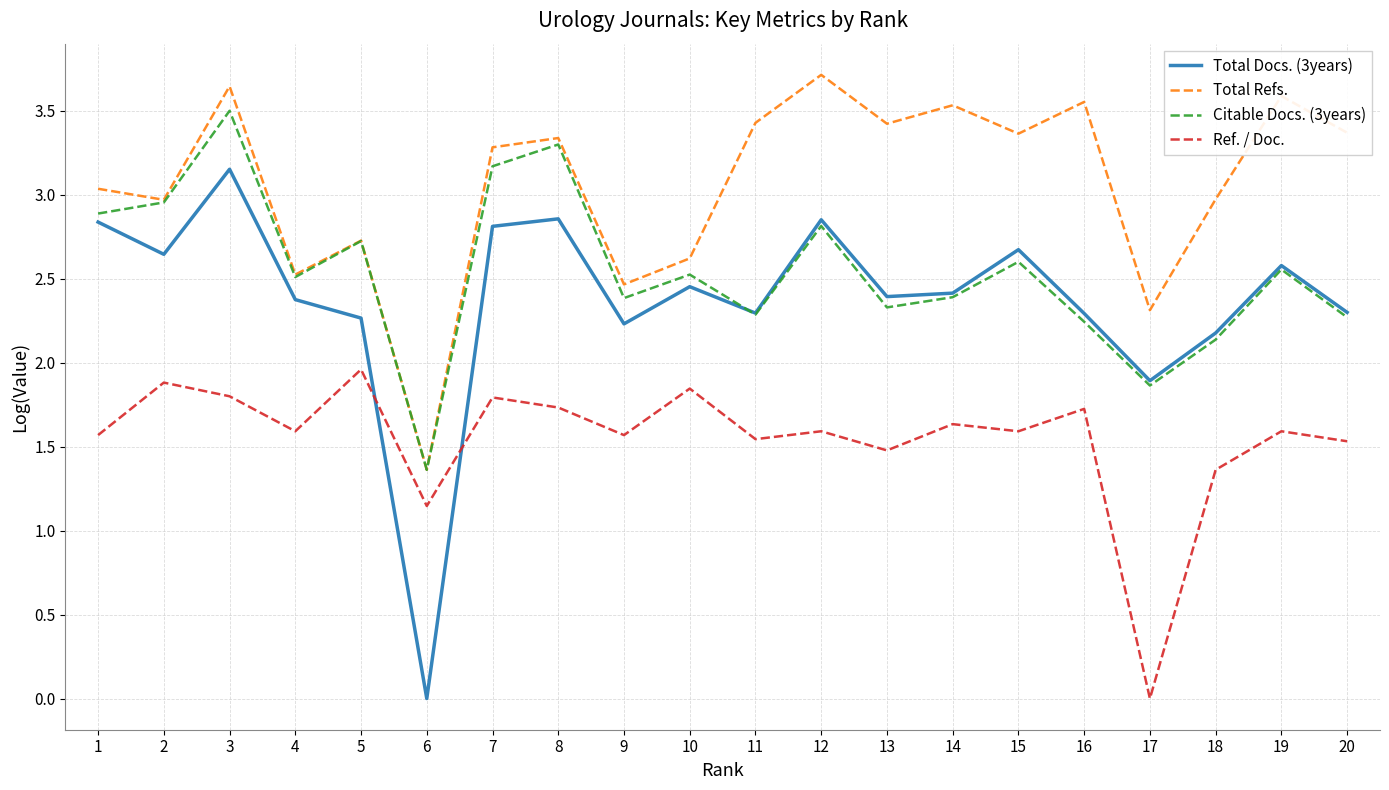

True or false: Total Docs. (3years) has a value of 1.3 at 15.

False